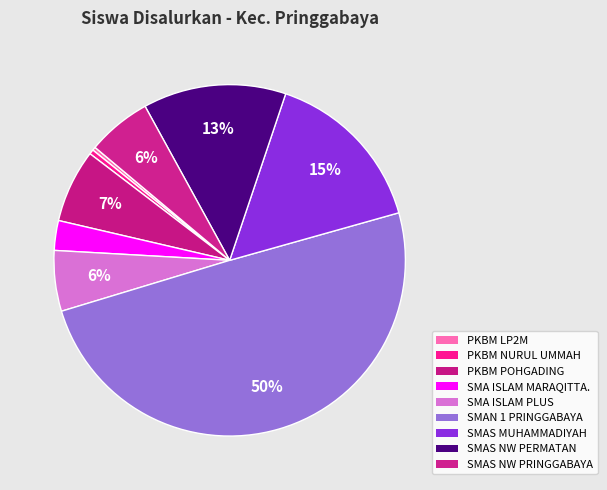

The PKBM NURUL UMMAH slice represents 1% of the pie. True or false?

False